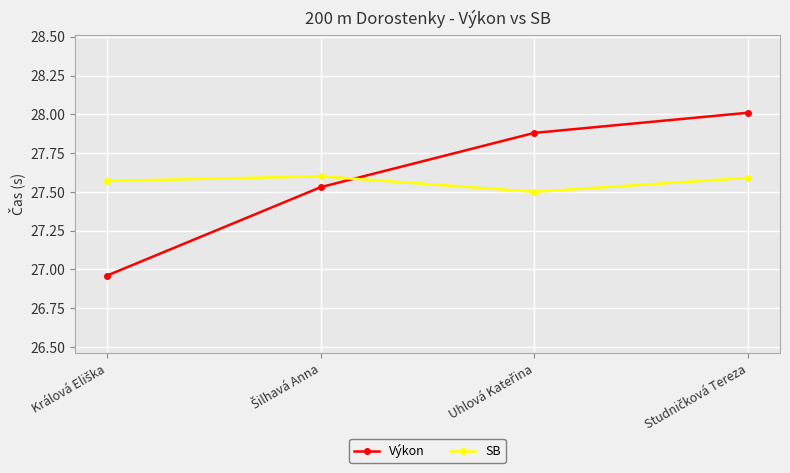

What are all the series names shown in the legend?

Výkon, SB